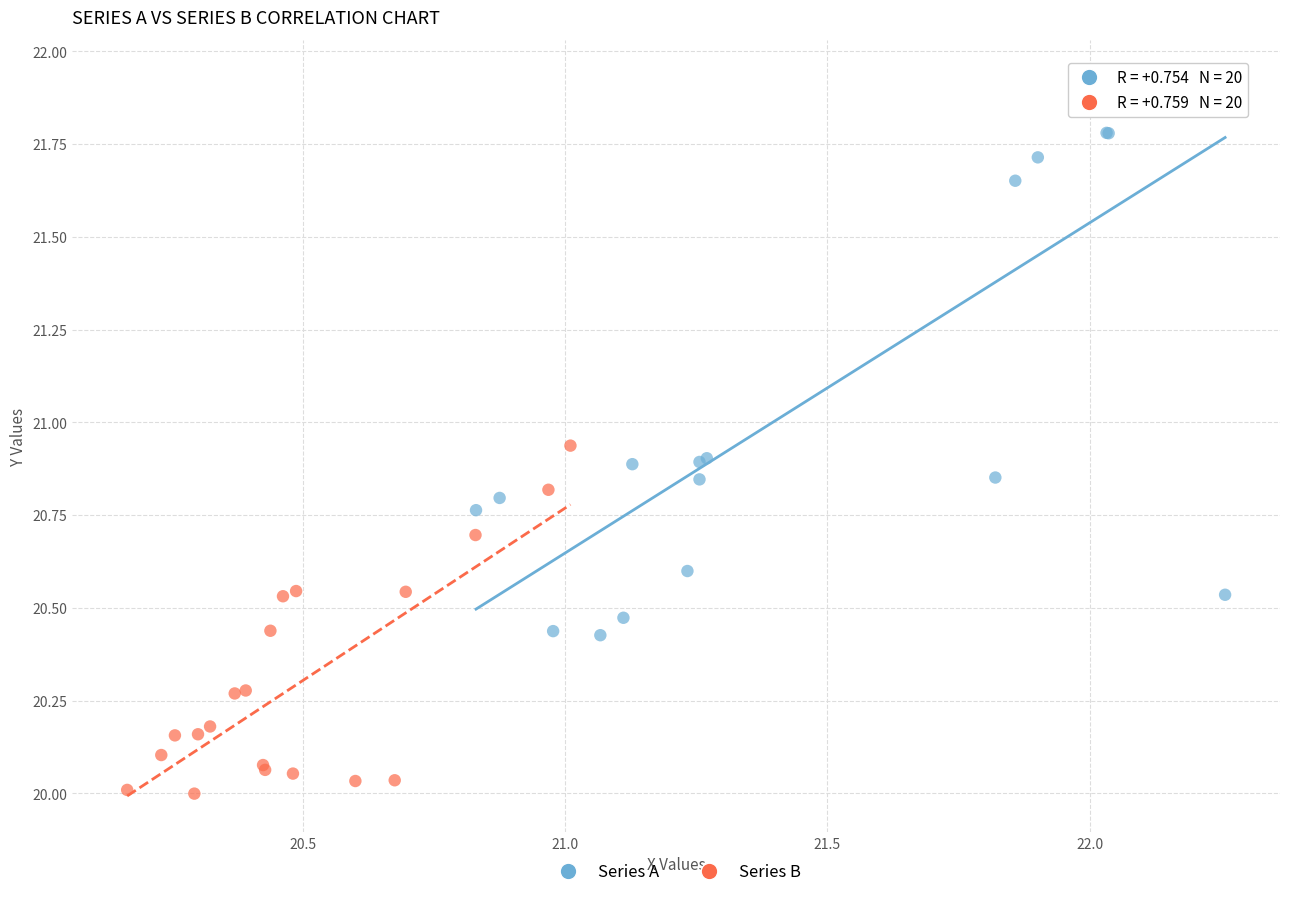

What are all the series names shown in the legend?

Series A, Series B